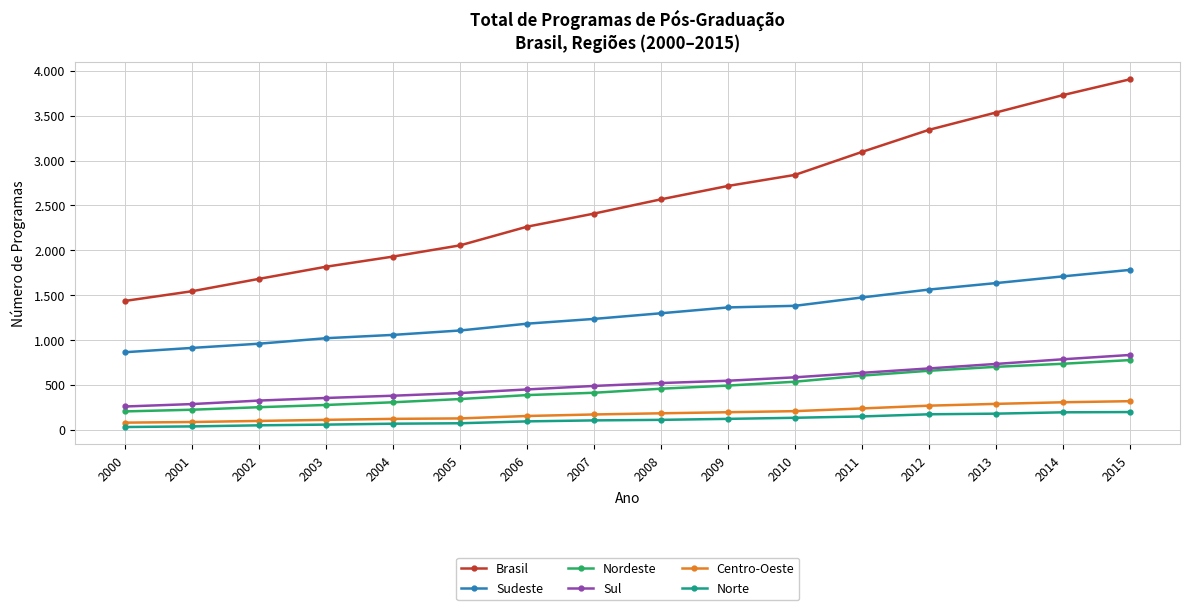

True or false: Sul has more than 0 points higher than both neighbors.

False